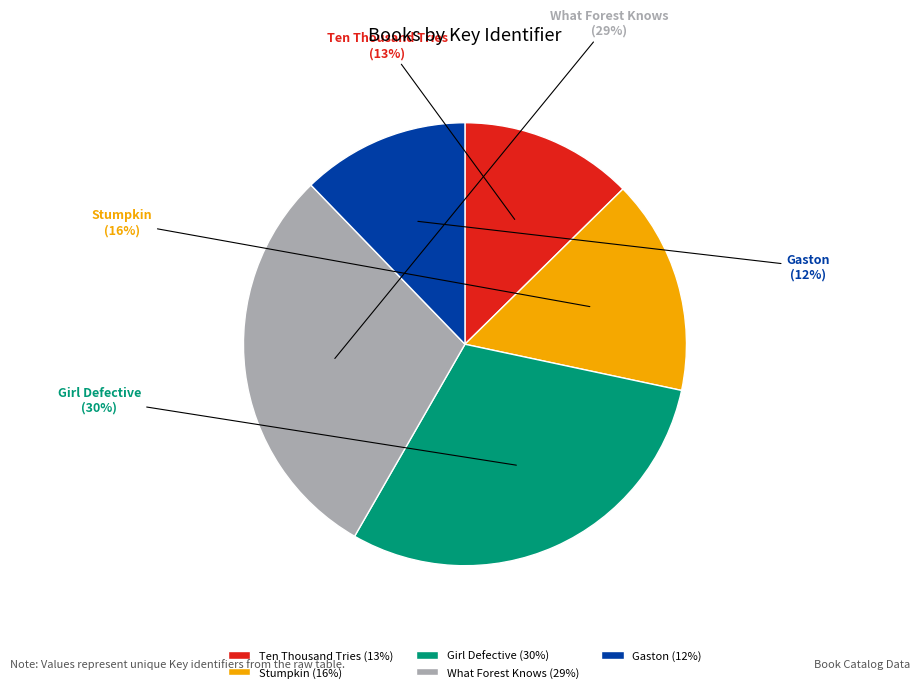

To the nearest percent, what percentage of the pie is Girl Defective?

30%